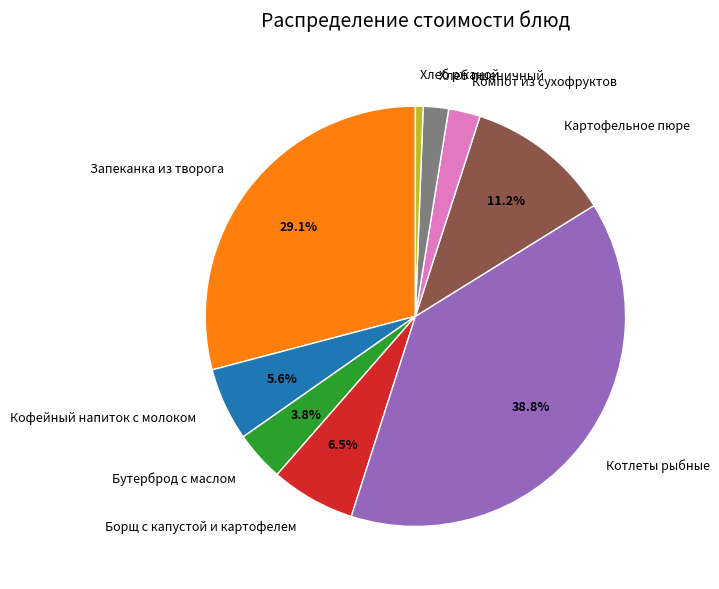

To the nearest percent, what portion does Бутерброд с маслом represent?

4%